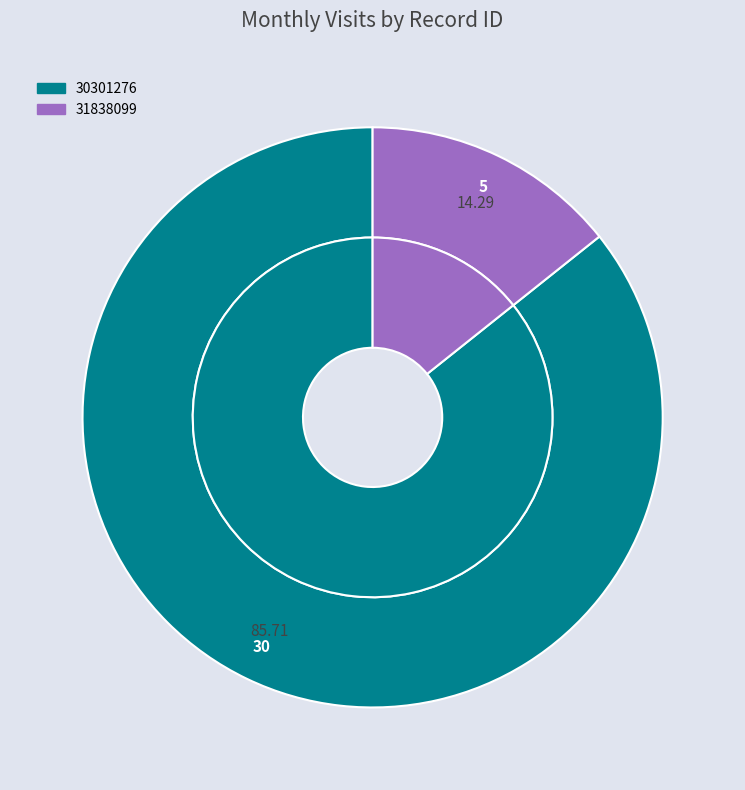

Combined, do 31838099 and 30301276 account for over 50%?

Yes